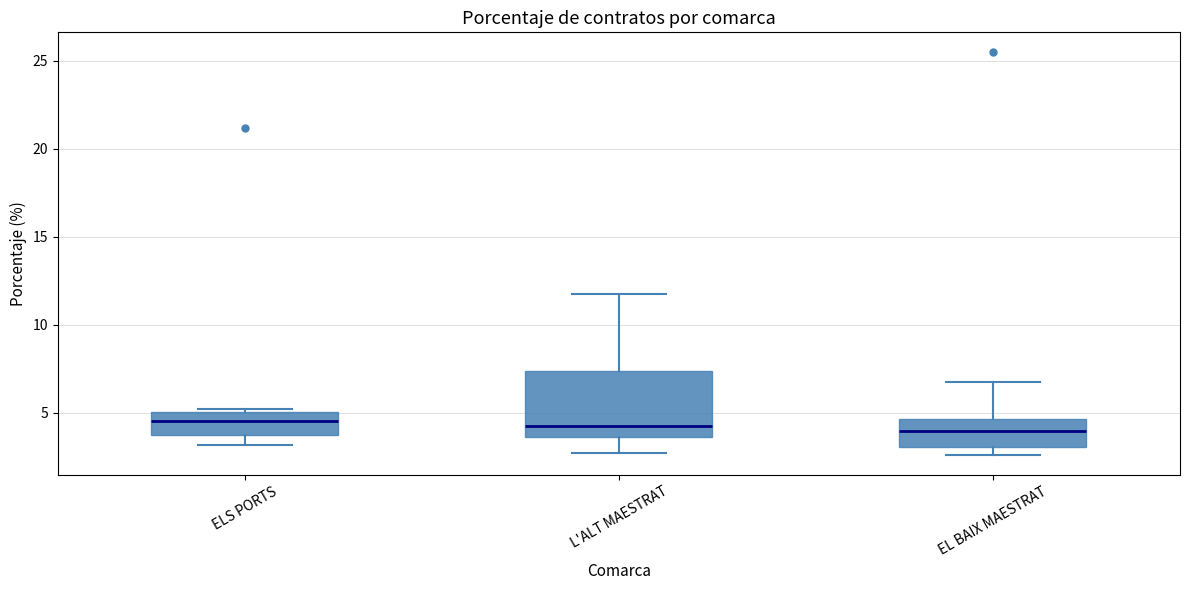

Where is the lower edge of the box for ELS PORTS on the y-axis? The values are not printed on the chart, so give them approximately, as read against the axis.

3.5